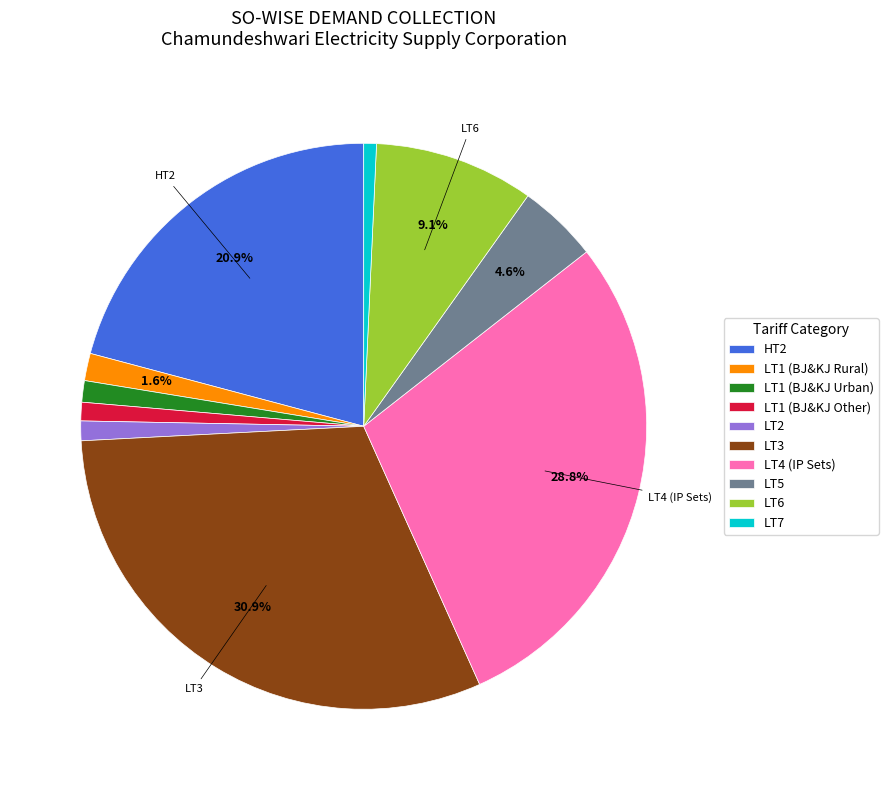

To the nearest percent, what is the average slice percentage?

10%